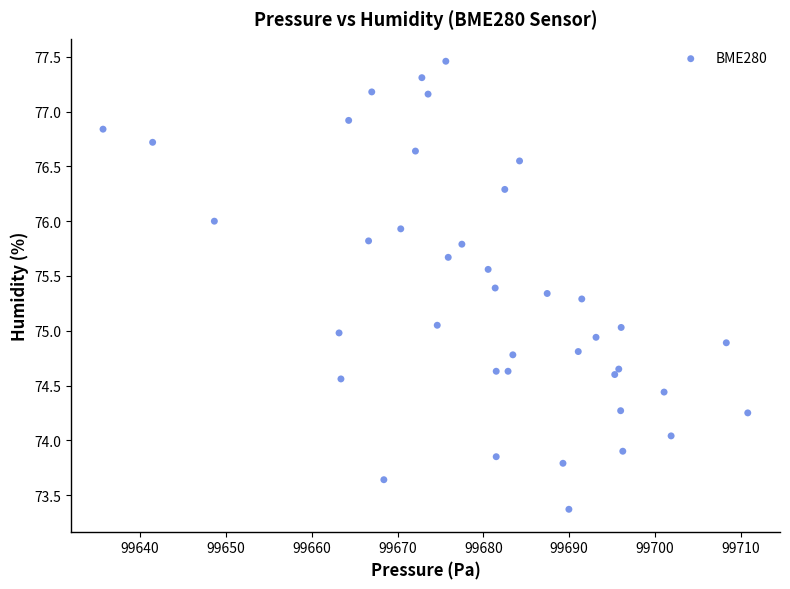

What is the range of Y values (max minus min)?

4.1